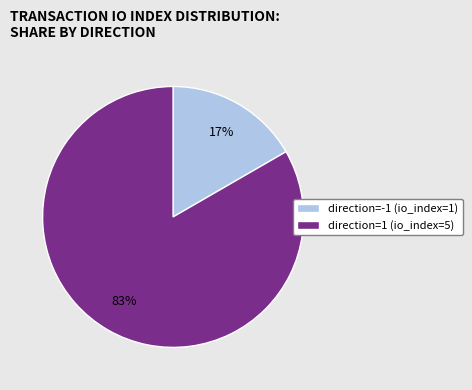

Between direction=-1 (io_index=1) and direction=1 (io_index=5), which is larger?

direction=1 (io_index=5)